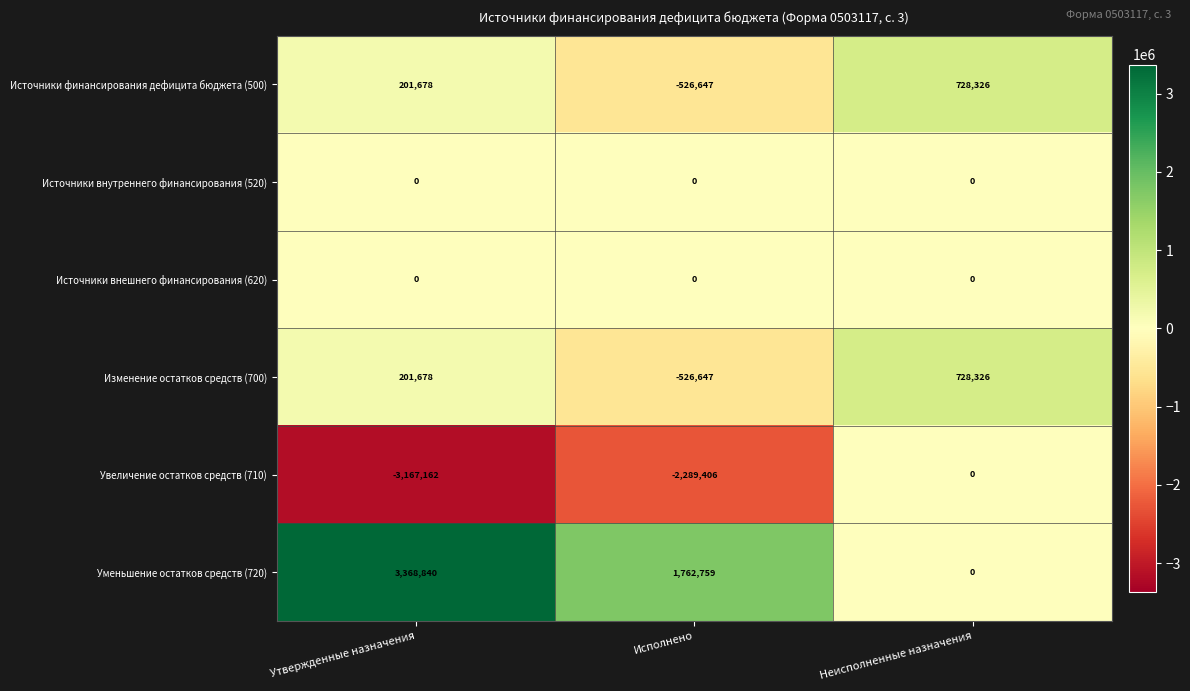

At which category is the sum across all series the highest?

Неисполненные назначения